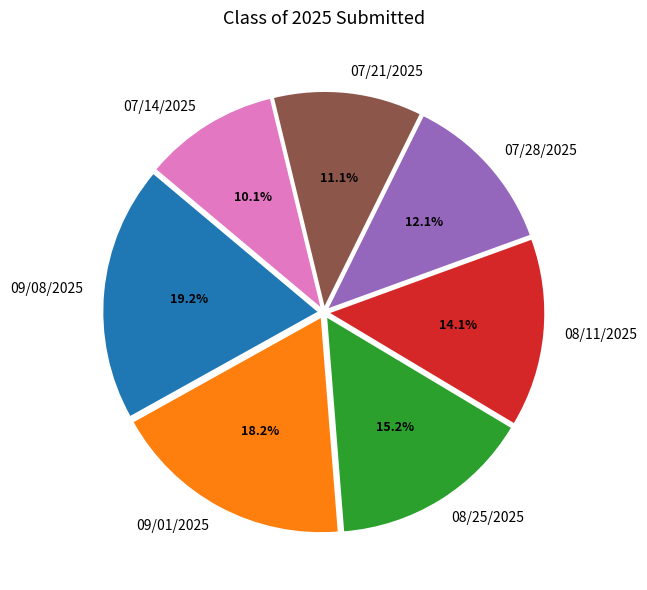

How much of the chart is everything except 07/14/2025?

89.9%